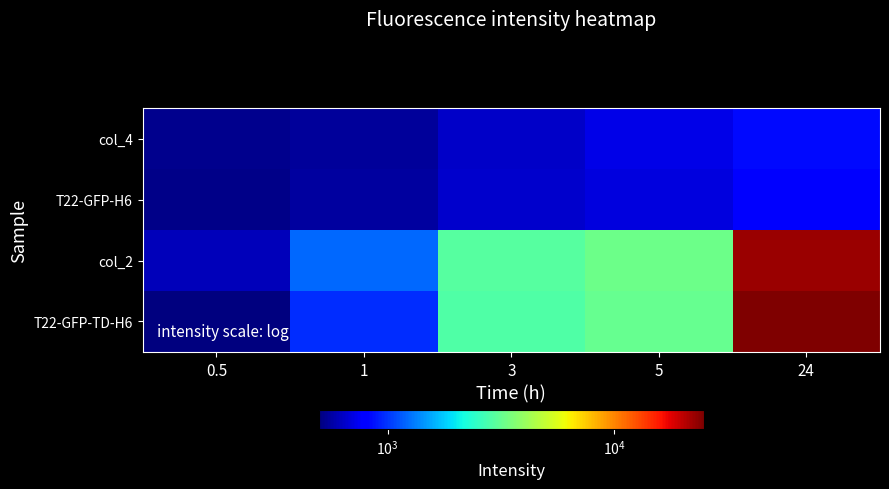

Rank the series at 0.5 from highest to lowest value.

col_2, col_4, T22-GFP-H6, T22-GFP-TD-H6